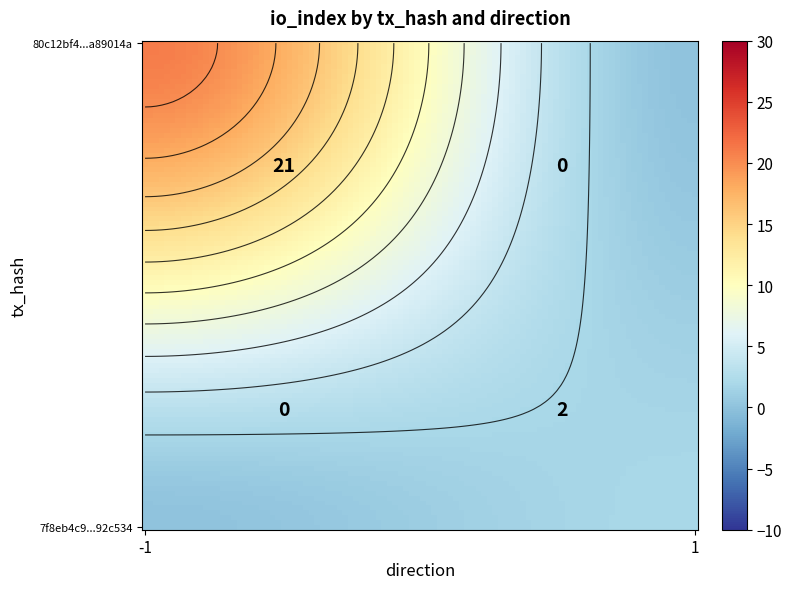

Which series has the largest total across all categories?

80c12bf4ba3929f261842e834e33cba2a89014a